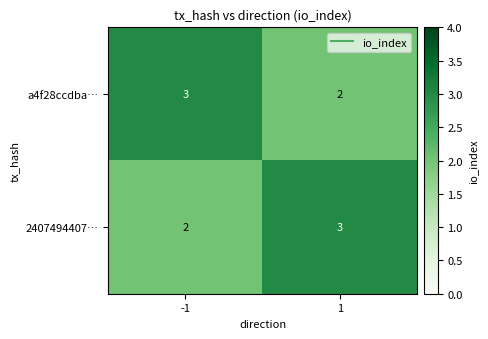

How many distinct data groups are displayed?

2